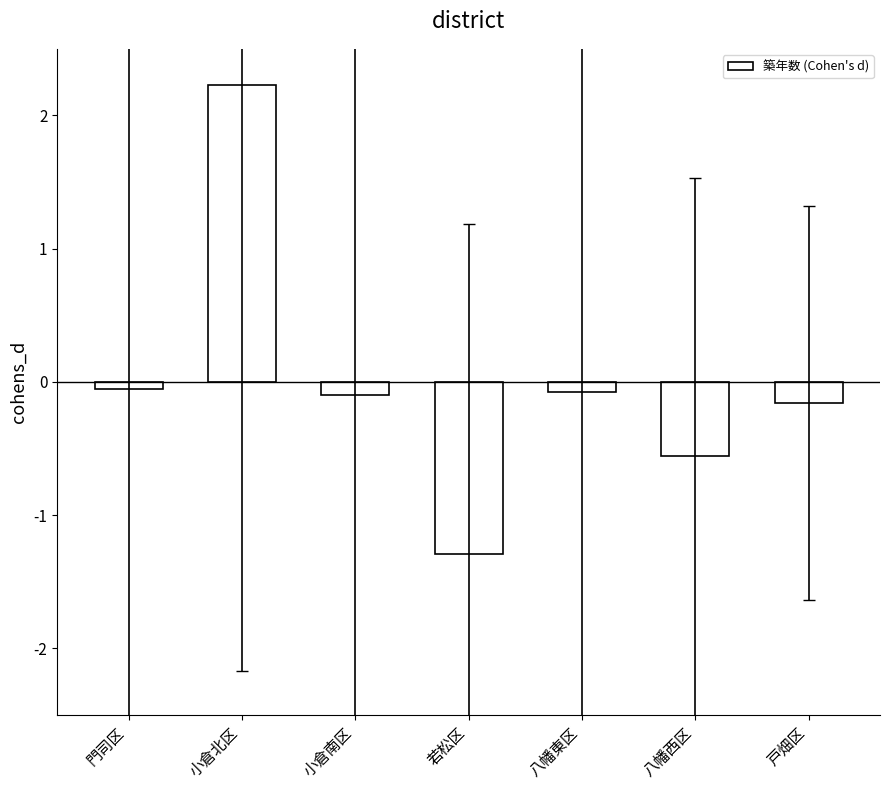

Count the number of categories in the chart.

7